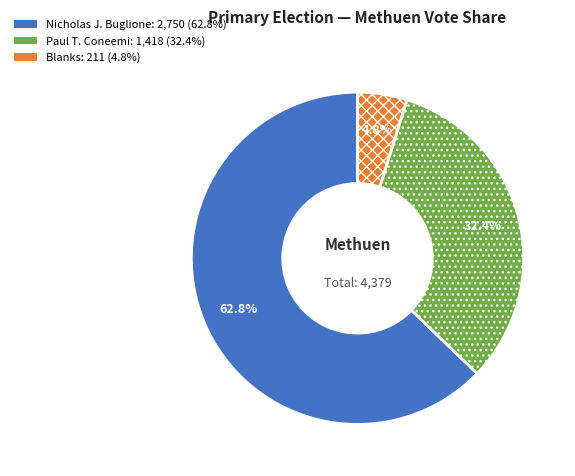

Is there a majority slice in this chart?

Yes